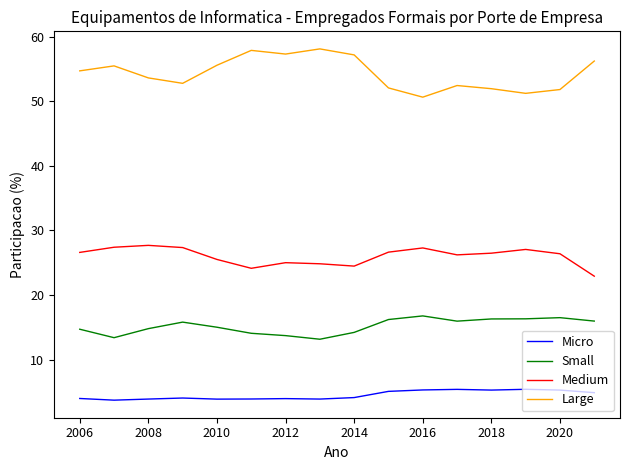

What is the highest value of the Medium series?

27.7